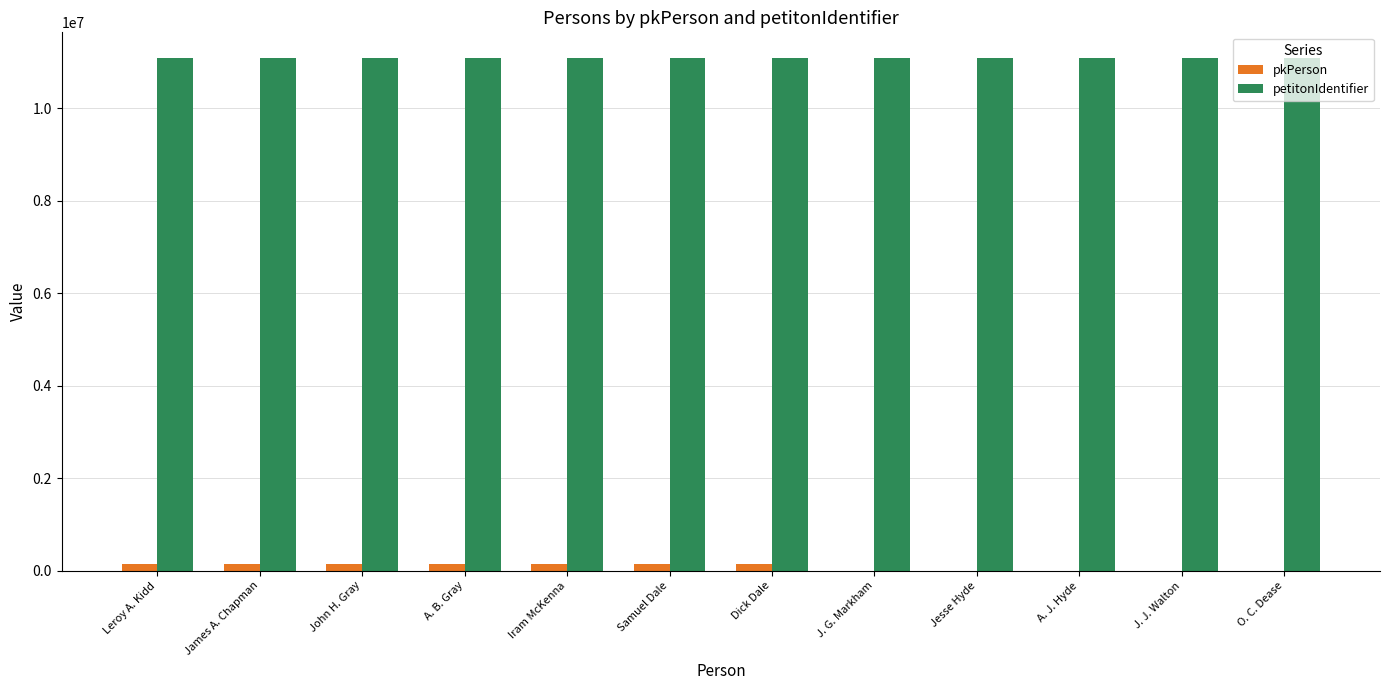

What is the maximum value shown in the chart?

11085927